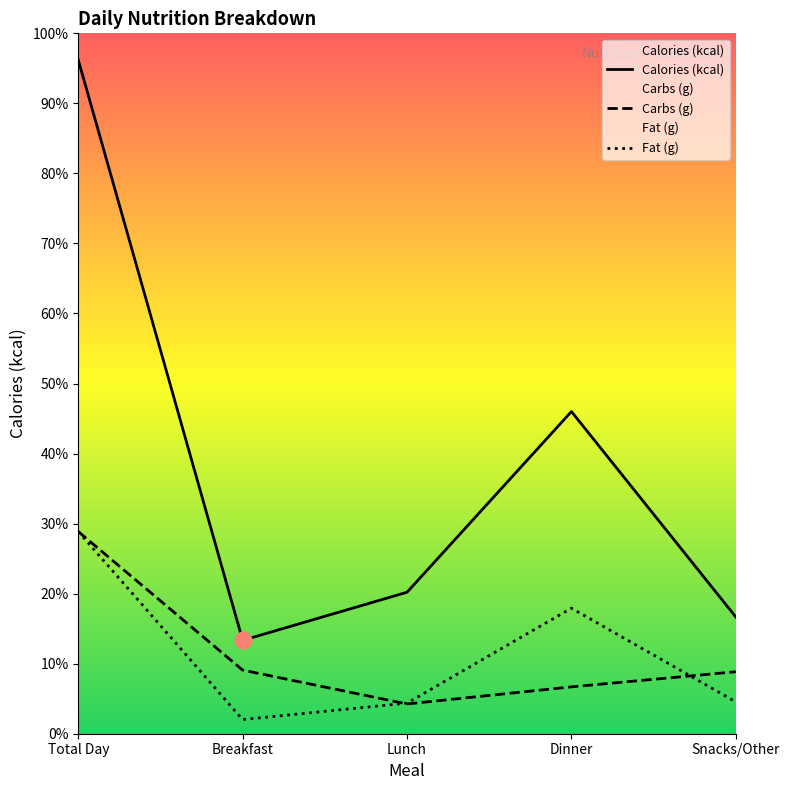

The Fat (g) series shows 49.9 at Breakfast. True or false?

False